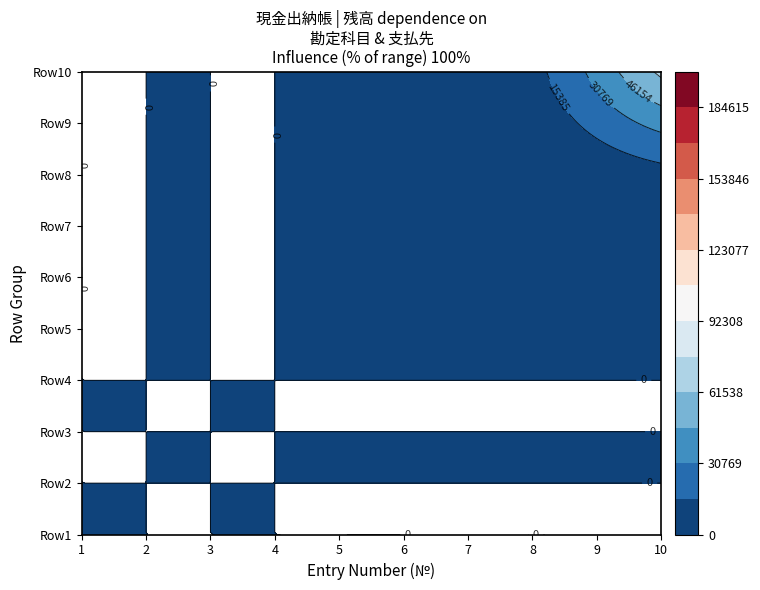

Where is Row8 nearest to the value 0?

1